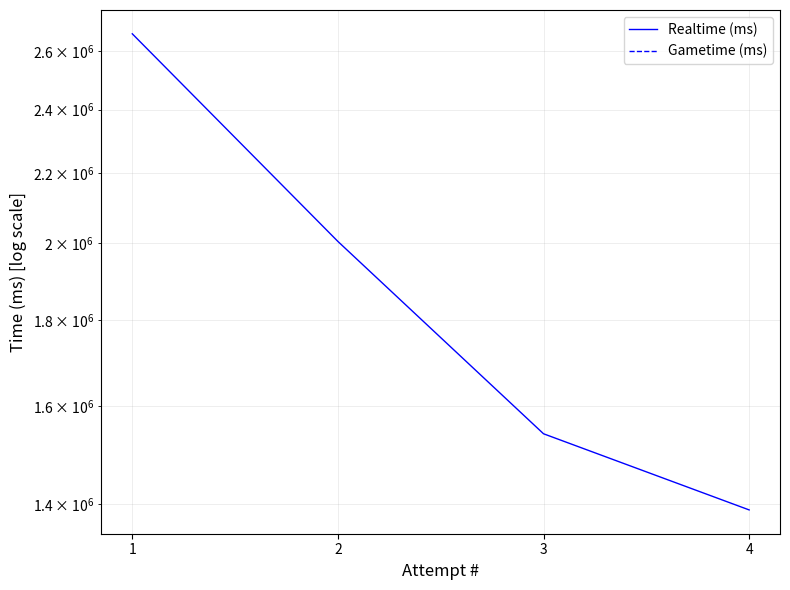

What is the spread (max minus min) of values at 4?

1388605